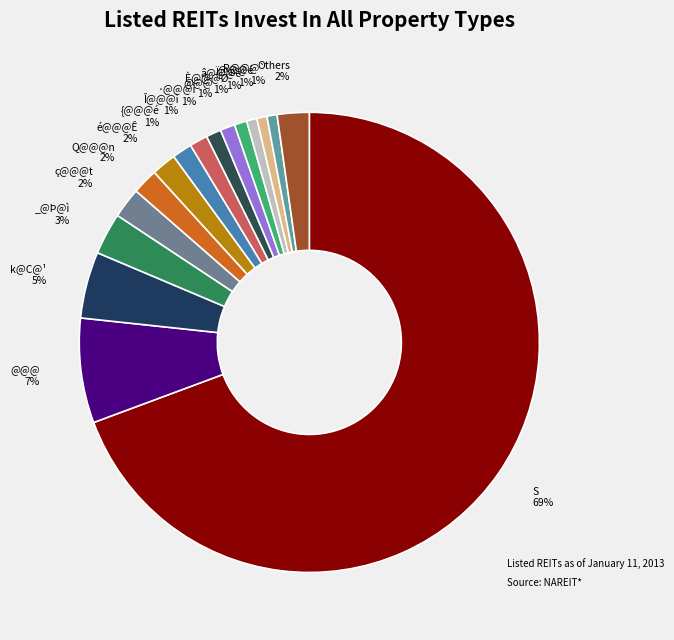

How many slices are in this pie chart?

16